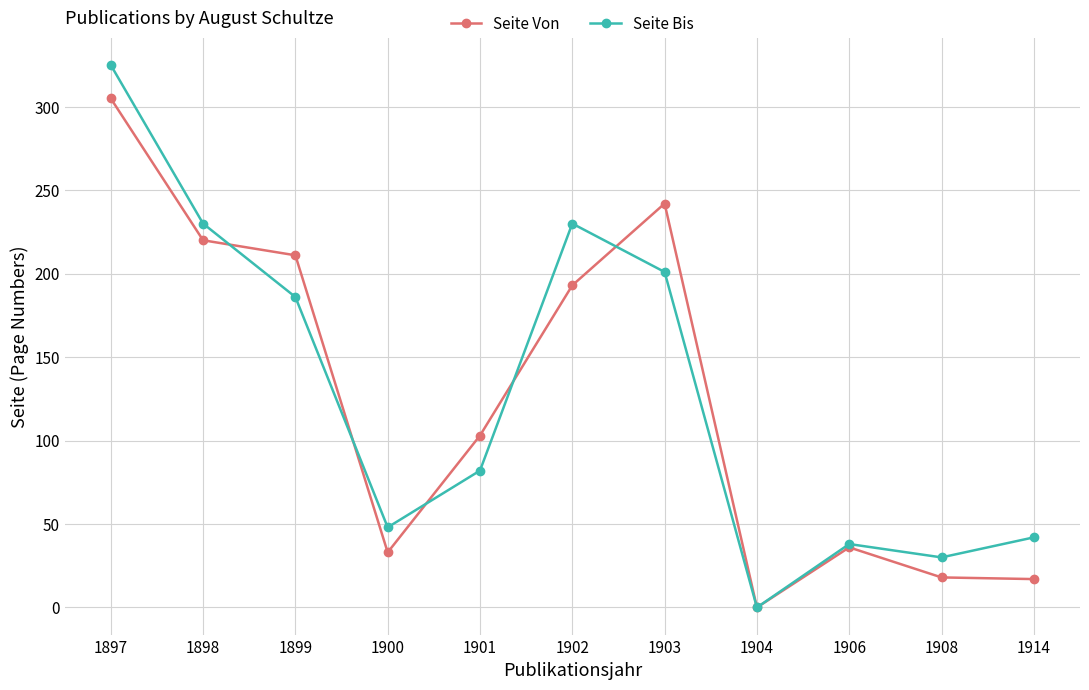

What is the value of the Seite Bis point at the 2nd from the left?

230